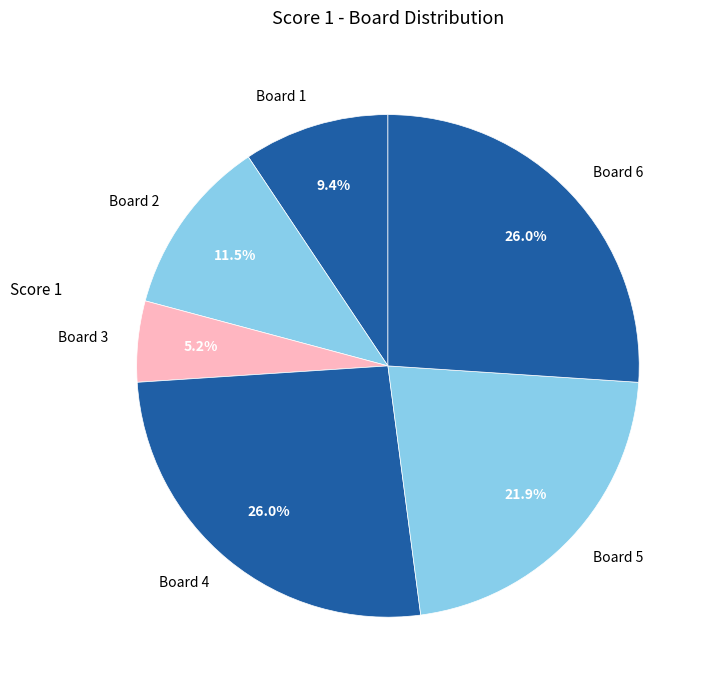

True or false: Board 3 accounts for 12% of the total.

False